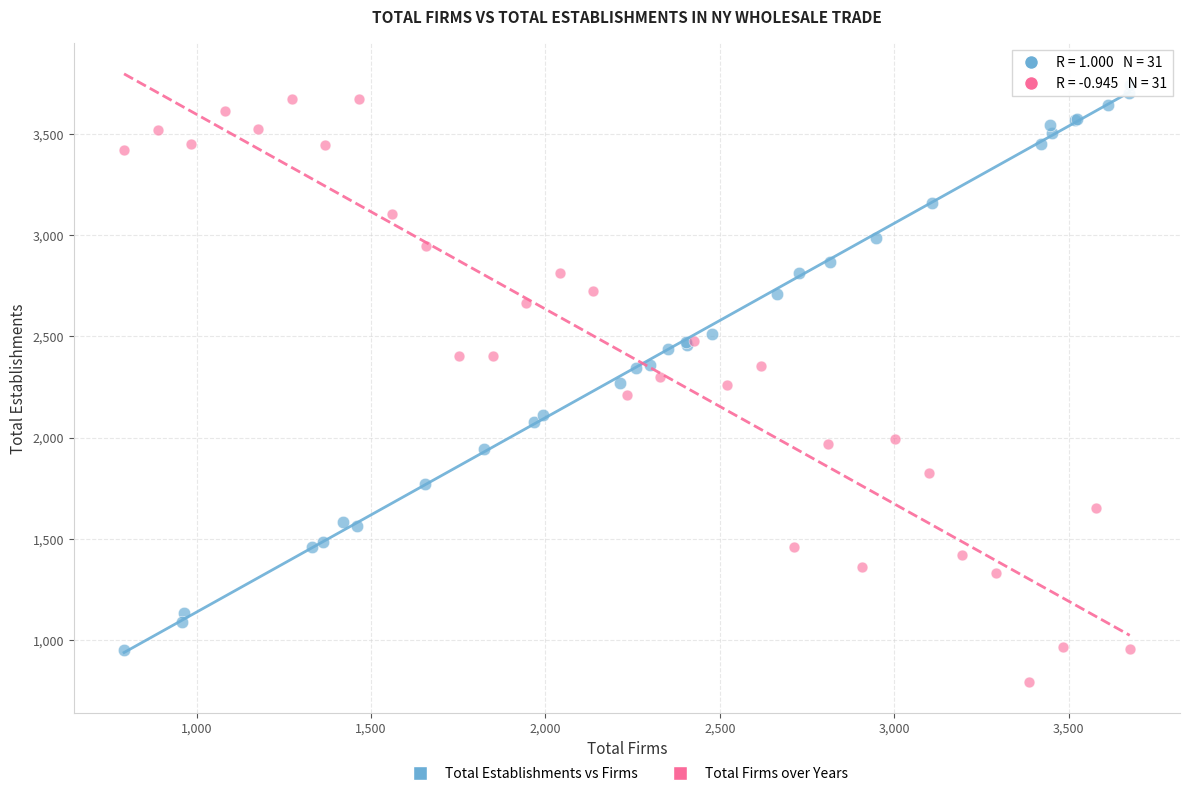

Which series contains the lowest Y value?

Total Firms over Years